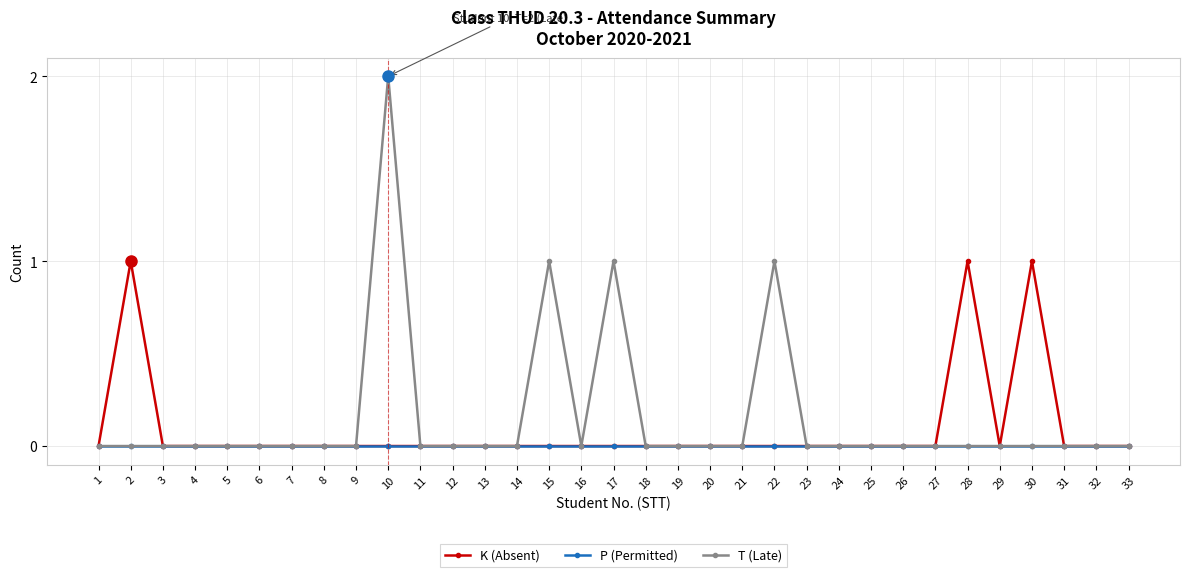

At which category does the chart reach its peak across all series?

10